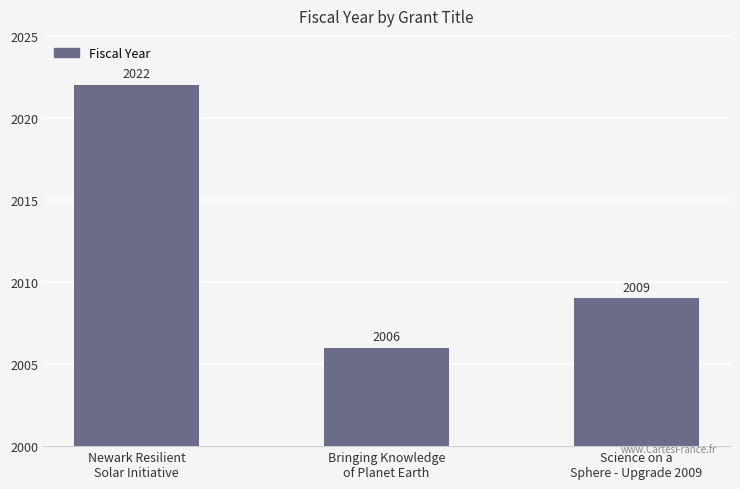

What is the ratio of the value at Newark Resilient
Solar Initiative to the value at Science on a
Sphere - Upgrade 2009?

1.0